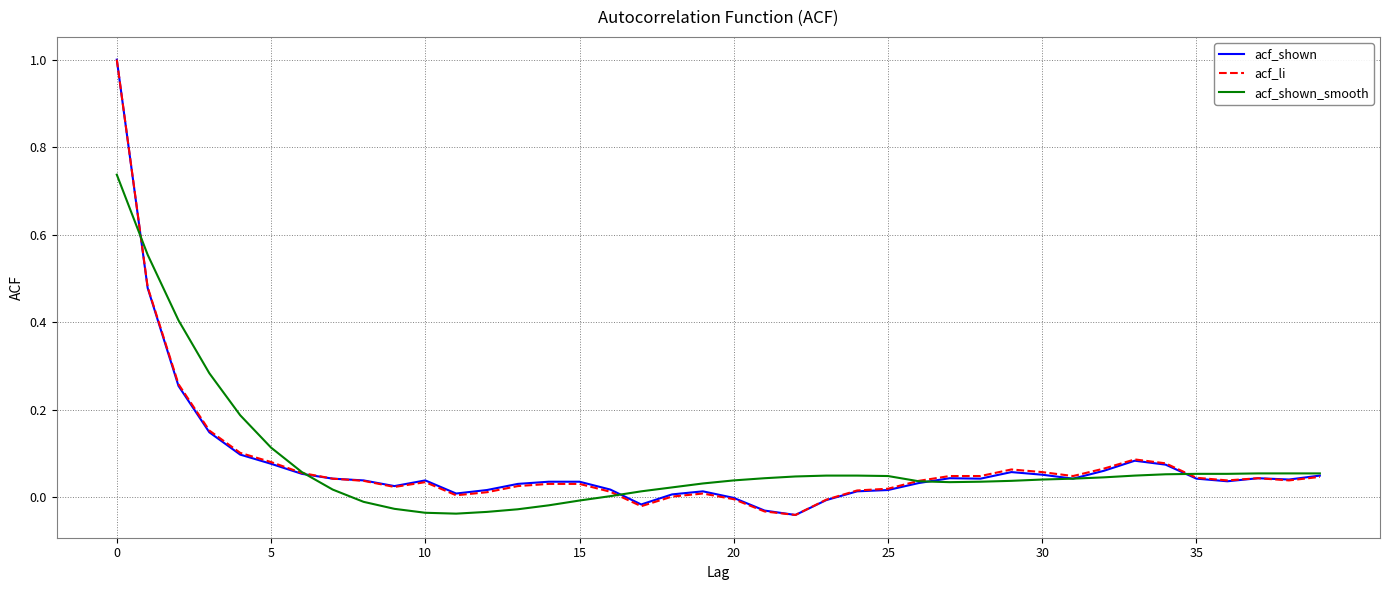

What are all the series names shown in the legend?

acf_shown, acf_li, acf_shown_smooth